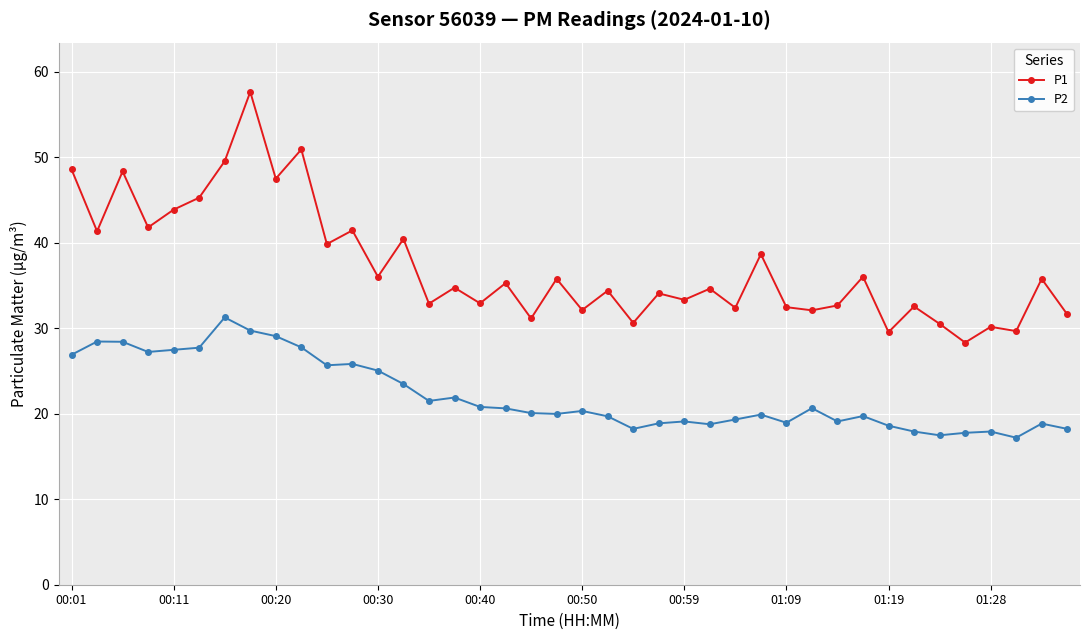

True or false: P2 and P1 cross at least once.

False